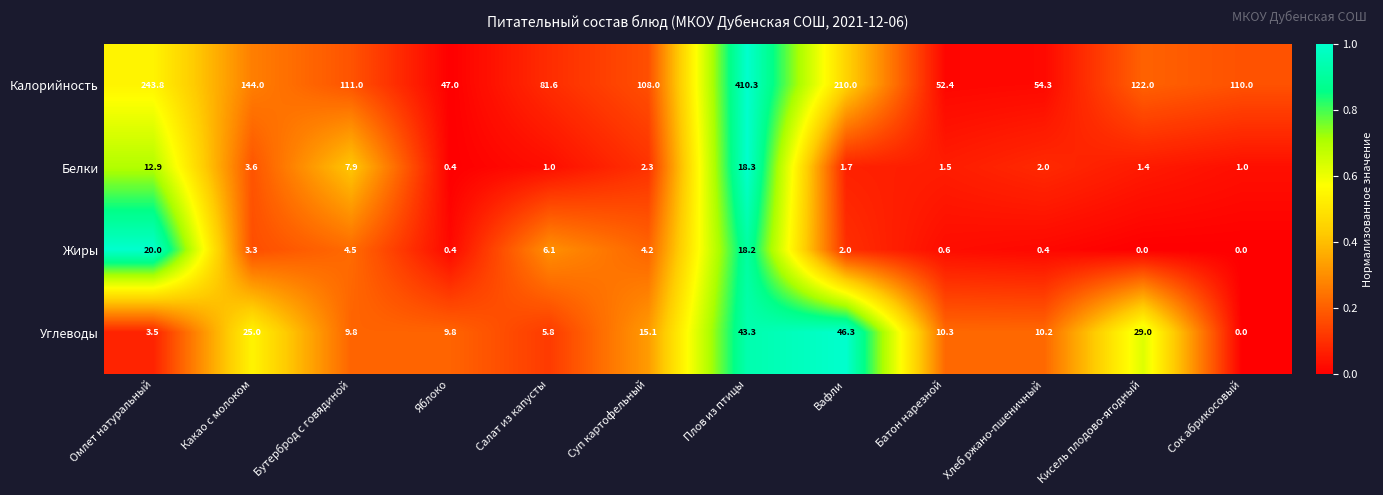

Which category has the highest value across all series?

Плов из птицы